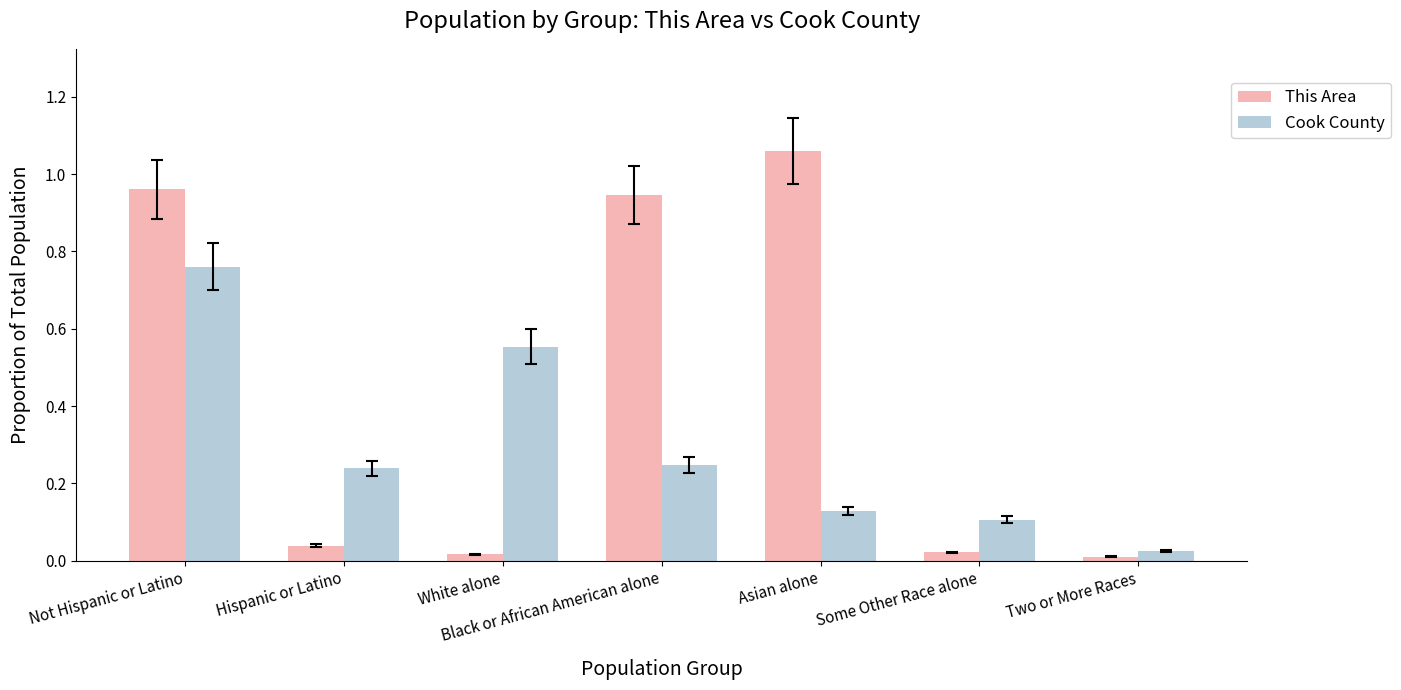

Which series has the largest range (max minus min)?

This Area